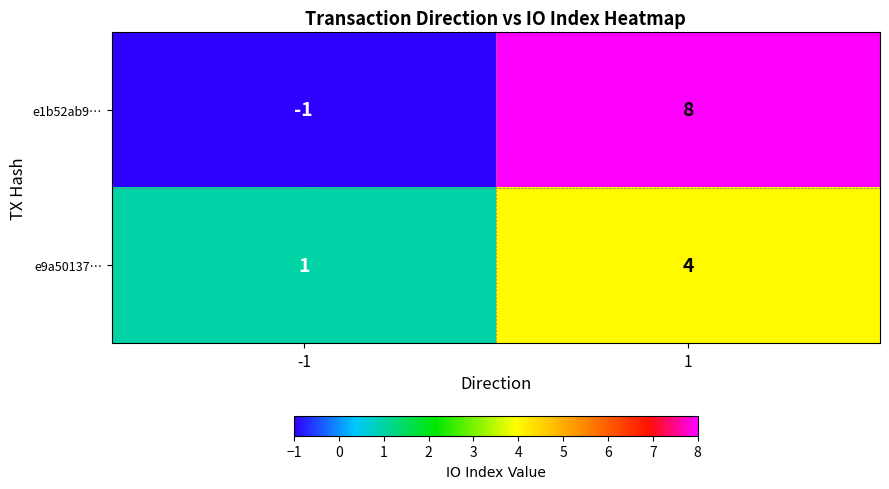

Which series has the largest total across all categories?

e1b52ab9…